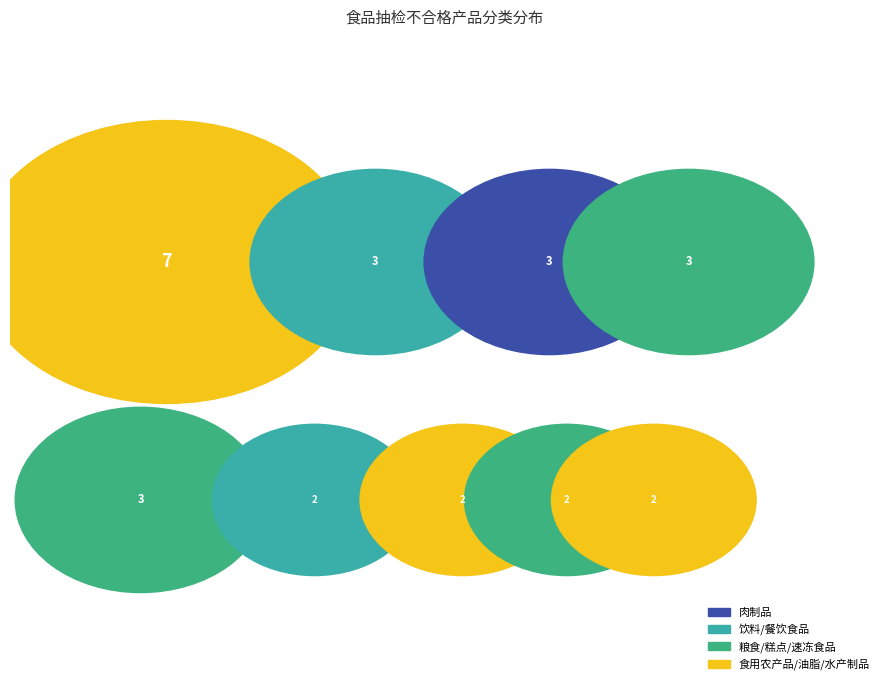

To the nearest percent, what is the combined percentage of 餐饮食品 and 饮料?

19%